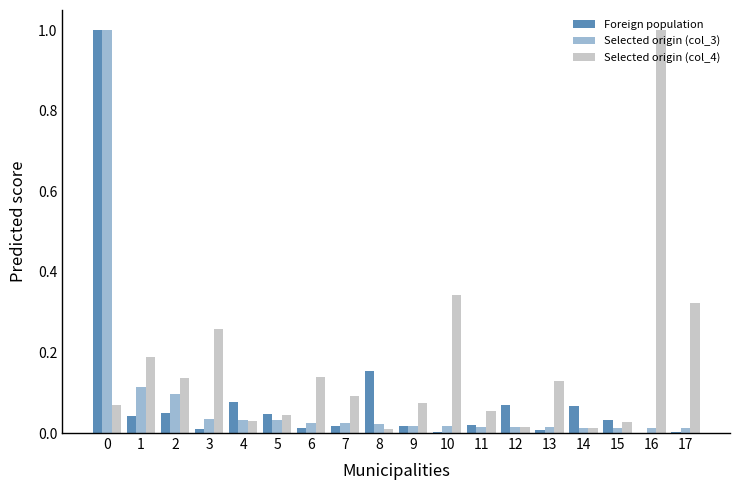

Reading left to right, list all the values displayed in this chart.

Foreign population: 1.0	0.0	0.0	0.0	0.1	0.0	0.0	0.0	0.2	0.0	0.0	0.0	0.1	0.0	0.1	0.0	0.0	0.0
Selected origin (col_3): 1.0	0.1	0.1	0.0	0.0	0.0	0.0	0.0	0.0	0.0	0.0	0.0	0.0	0.0	0.0	0.0	0.0	0.0
Selected origin (col_4): 0.1	0.2	0.1	0.3	0.0	0.0	0.1	0.1	0.0	0.1	0.3	0.1	0.0	0.1	0.0	0.0	1.0	0.3